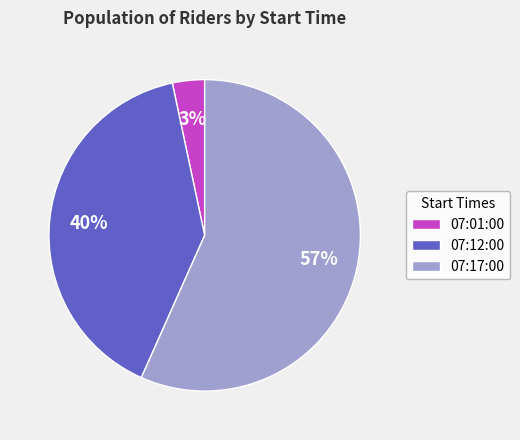

Does 07:17:00 represent more than half of the total?

Yes